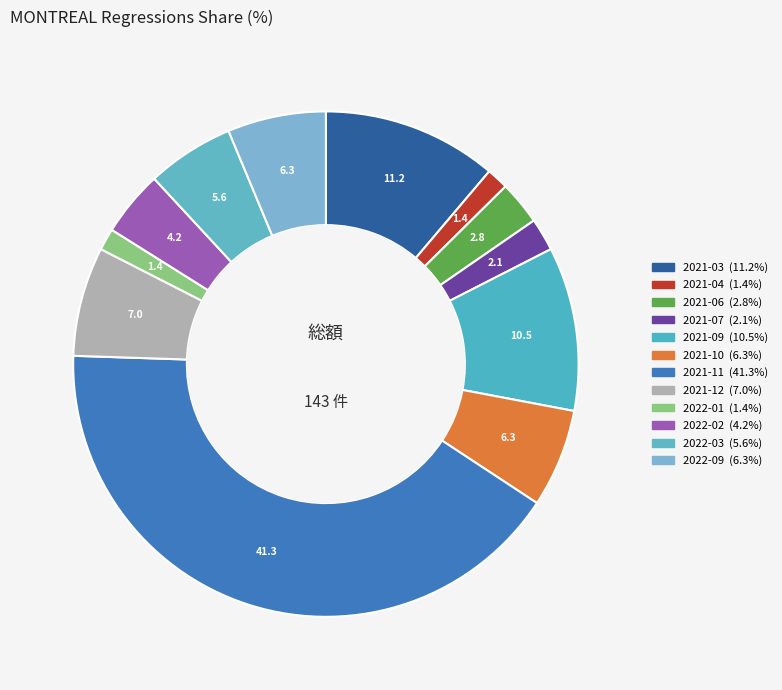

Does 2021-10 account for over 50% of the chart?

No